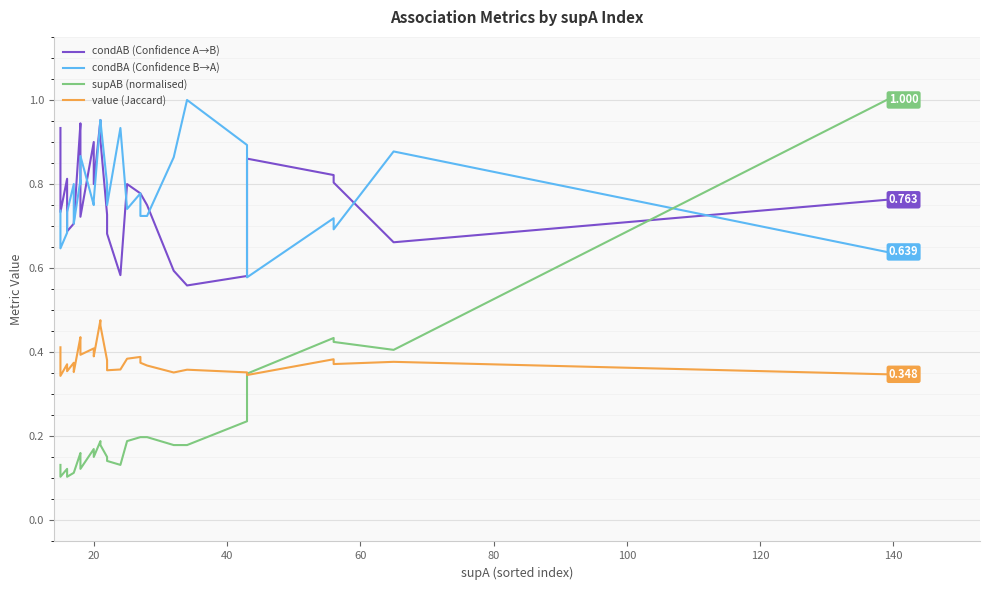

List the series in order of their peak value, highest first.

condBA (Confidence B→A), supAB (normalised), condAB (Confidence A→B), value (Jaccard)